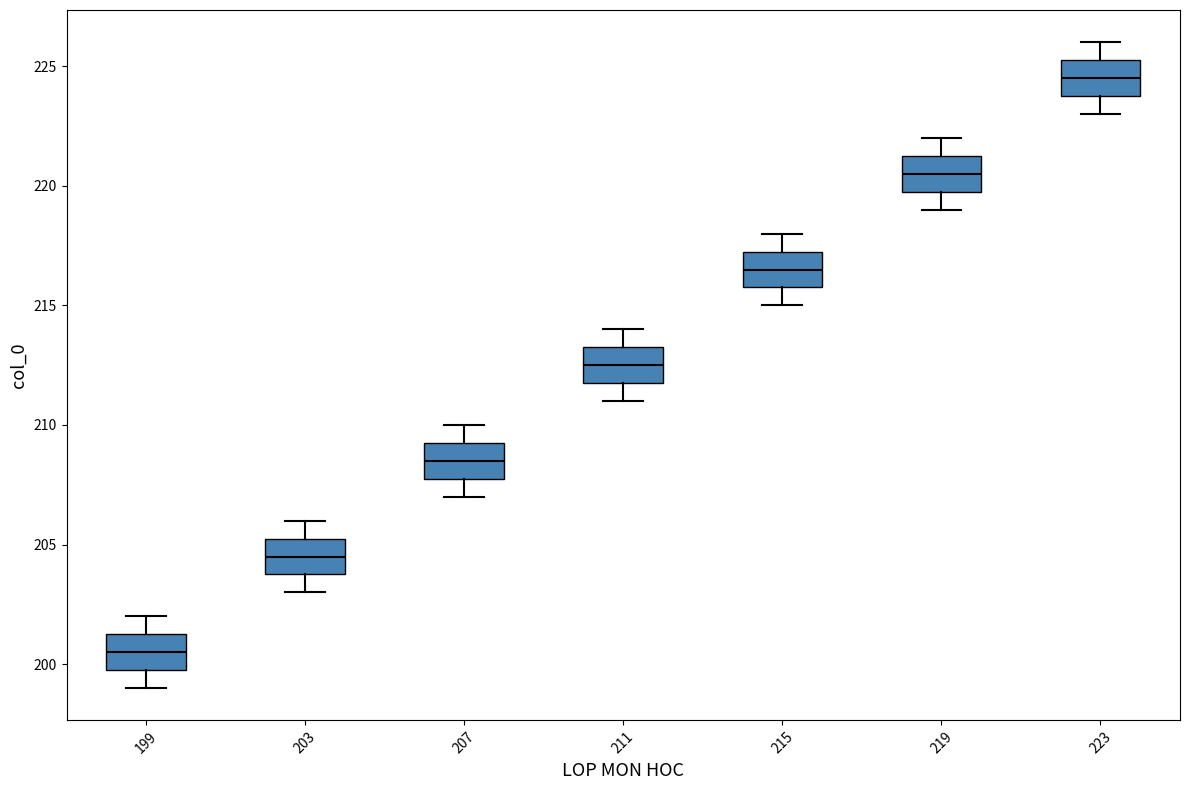

Reading left to right, transcribe this box plot: for each box, give where its median line is, the range the box spans, and where its two whiskers end, as read against the y-axis. The values are not printed on the chart, so give them approximately, as read against the axis.

199: median 200.5, box 200.0 to 201.5, whiskers 199.0 to 202.0
203: median 204.5, box 204.0 to 205.5, whiskers 203.0 to 206.0
207: median 208.5, box 208.0 to 209.5, whiskers 207.0 to 210.0
211: median 212.5, box 212.0 to 213.5, whiskers 211.0 to 214.0
215: median 216.5, box 216.0 to 217.5, whiskers 215.0 to 218.0
219: median 220.5, box 220.0 to 221.5, whiskers 219.0 to 222.0
223: median 224.5, box 224.0 to 225.5, whiskers 223.0 to 226.0